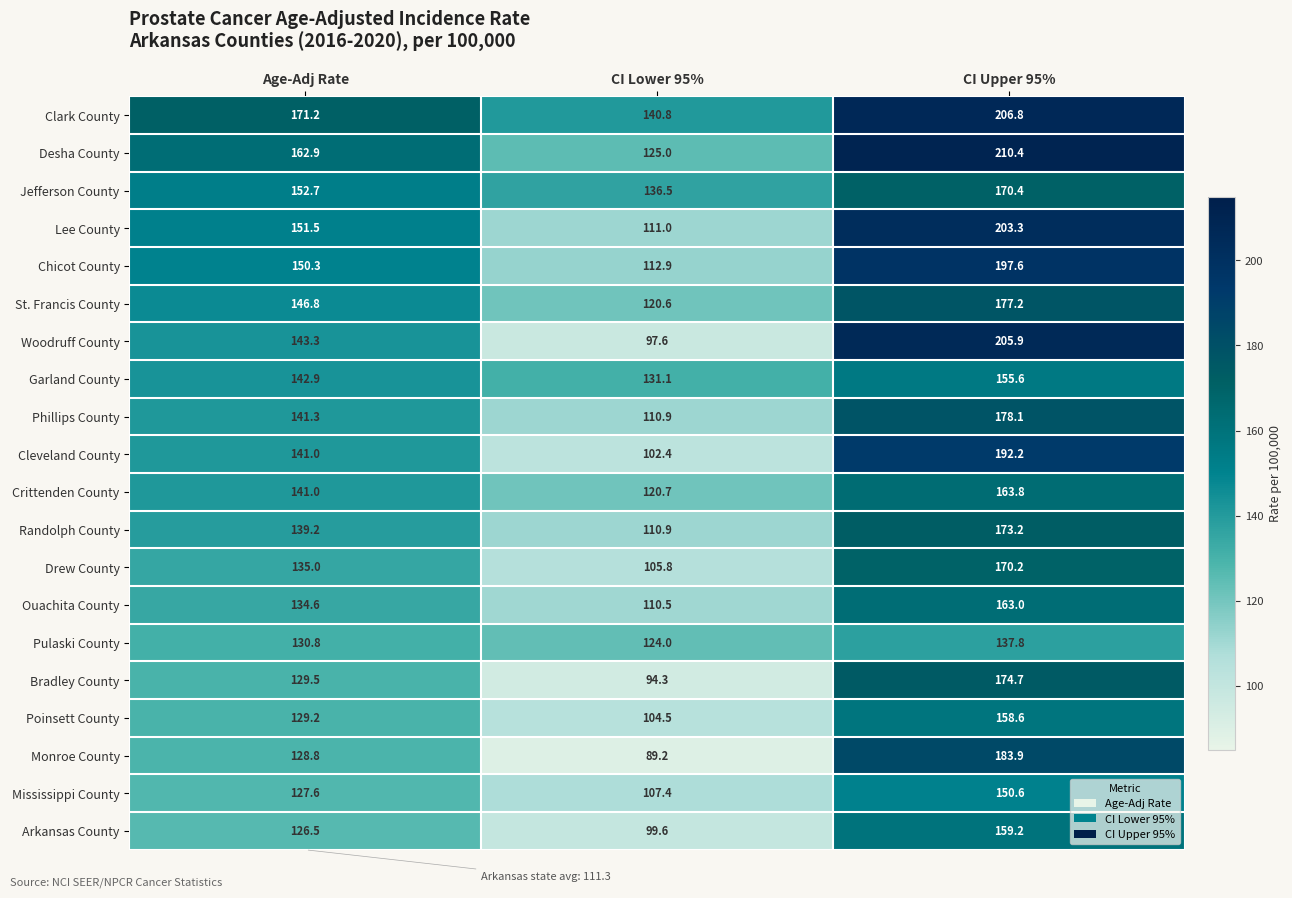

At which category is the sum across all series the highest?

CI Upper 95%